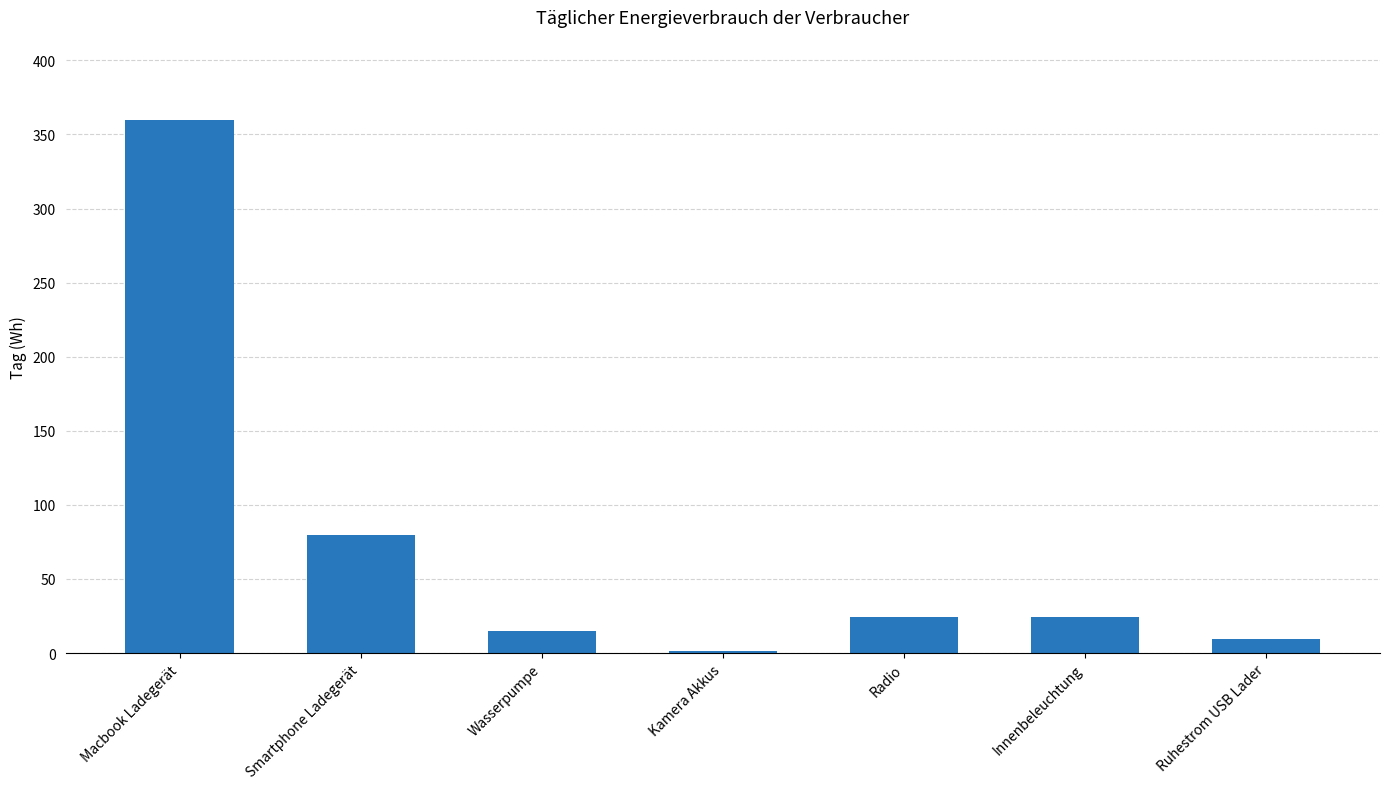

What is the sum of all values?

514.1